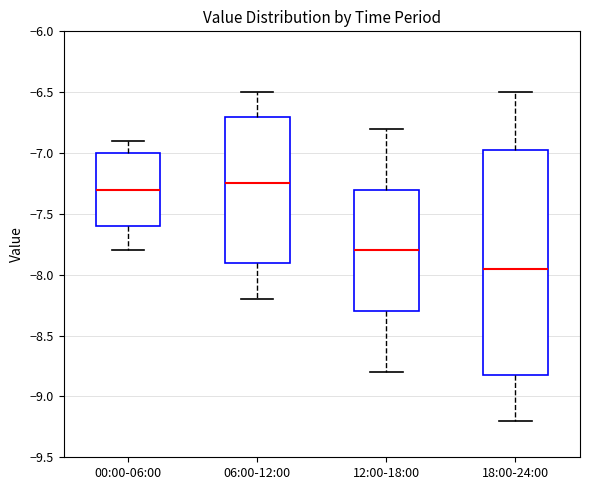

Comparing the boxes themselves (not the whiskers), which one is the tallest?

18:00-24:00